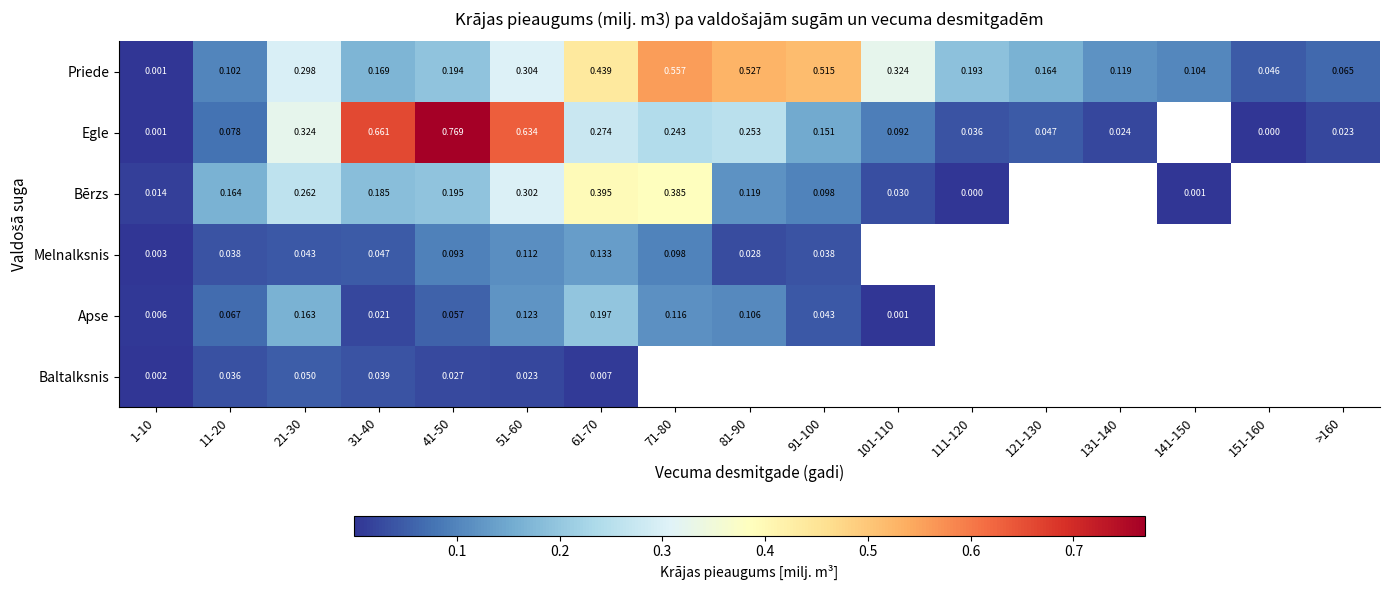

At which category is the sum across all series the highest?

51-60